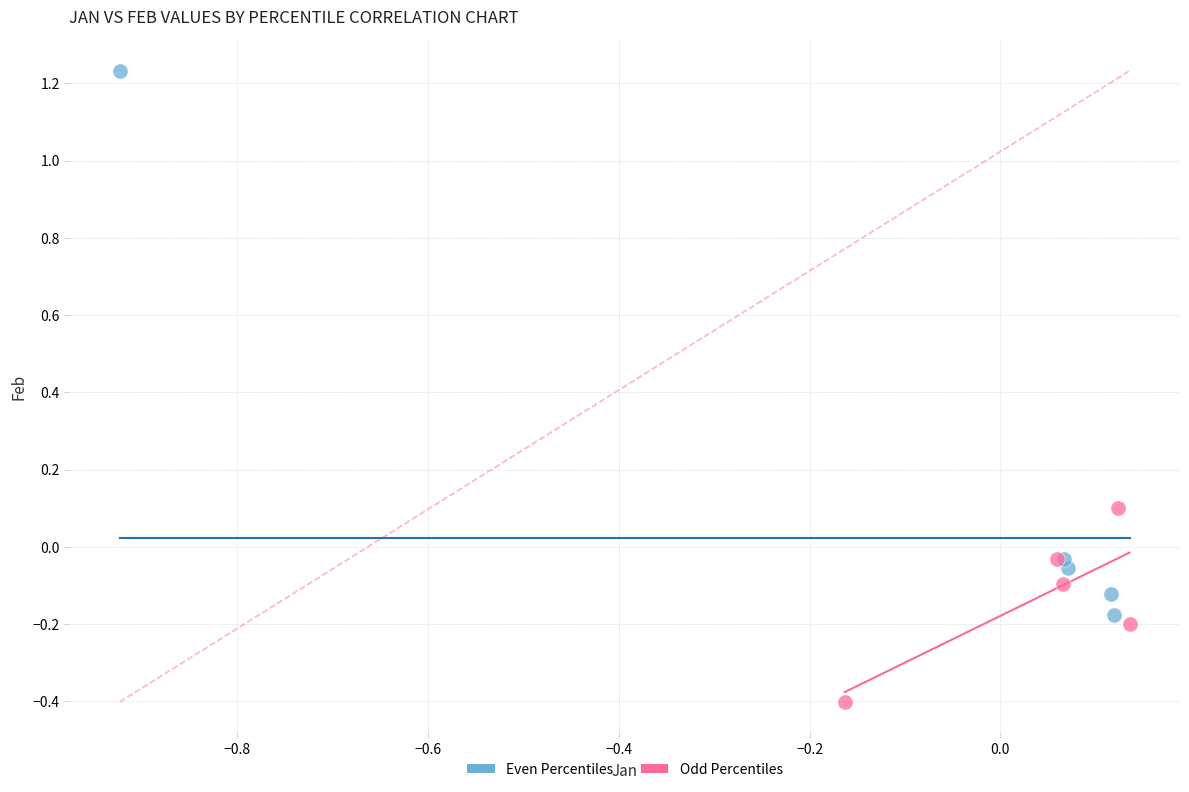

Which series contains the highest Y value?

Even Percentiles